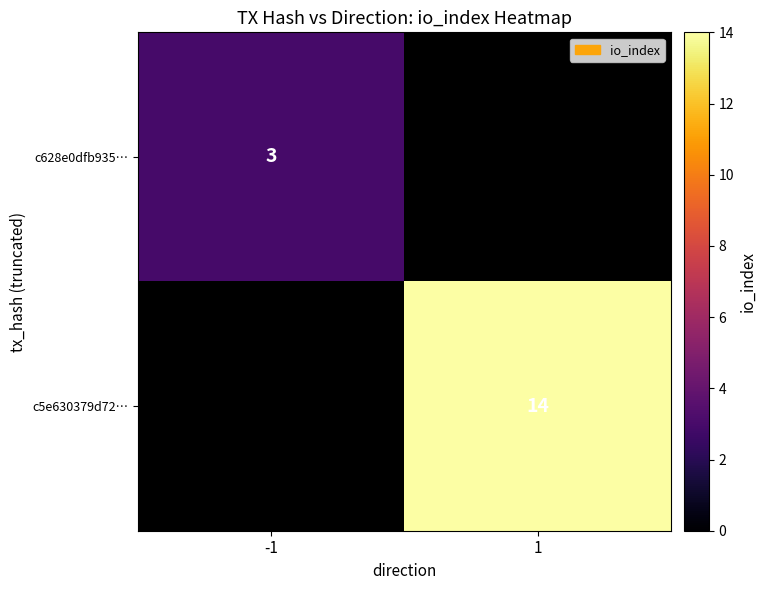

At which category does the chart reach its peak across all series?

1